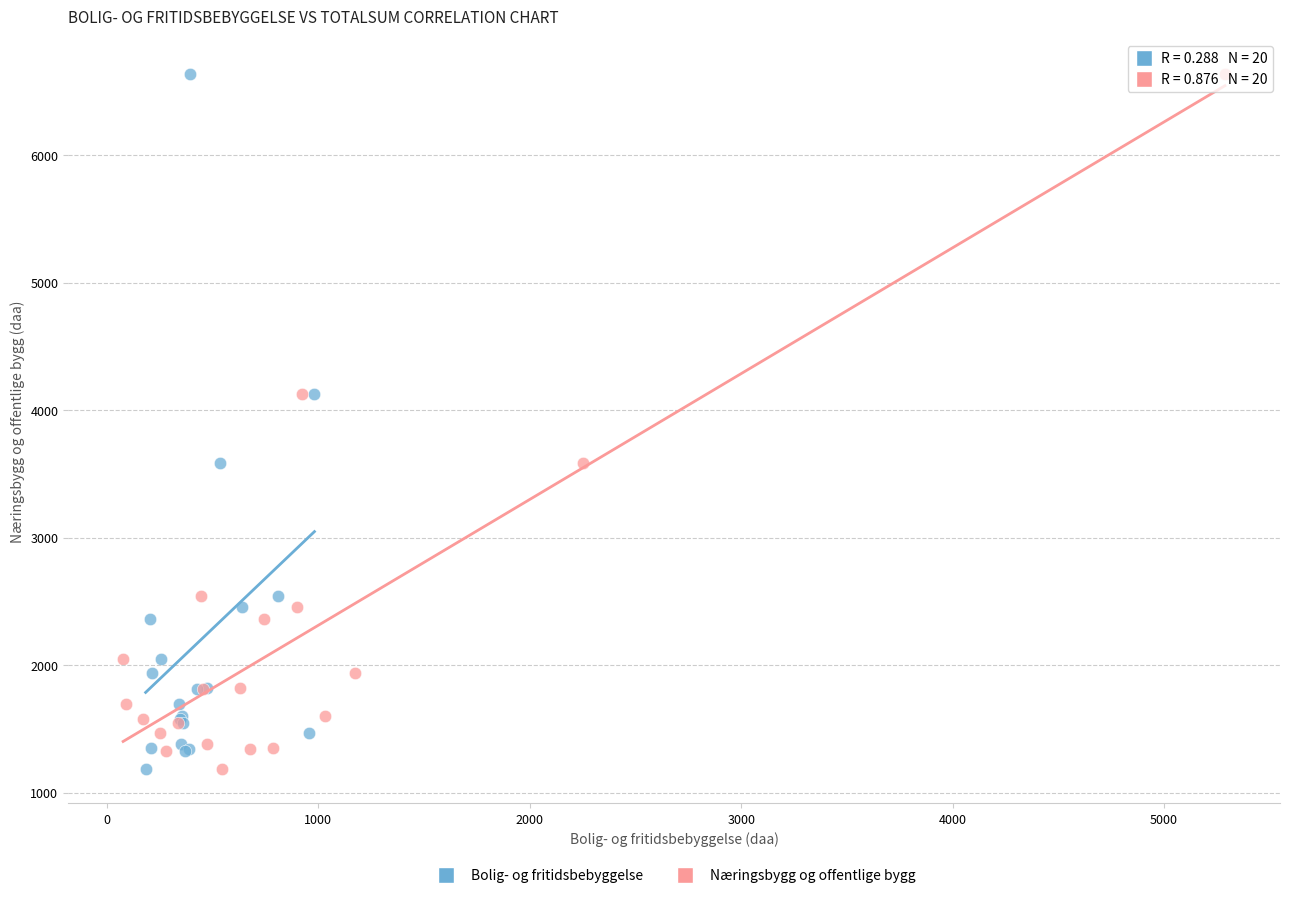

What are all the series names shown in the legend?

Bolig- og fritidsbebyggelse, Næringsbygg og offentlige bygg